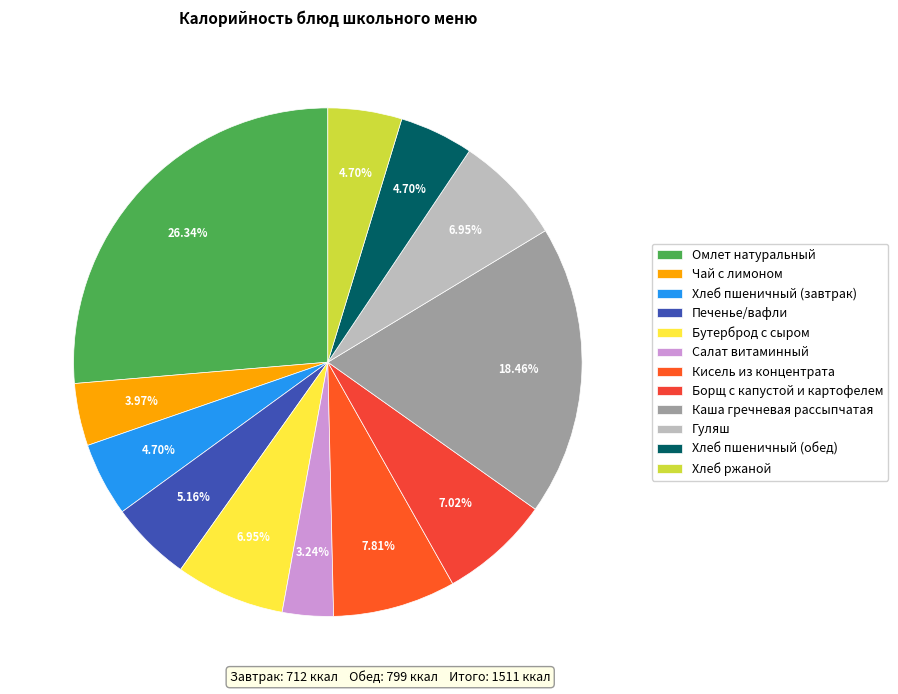

Which category has the smallest portion of the pie?

Салат витаминный